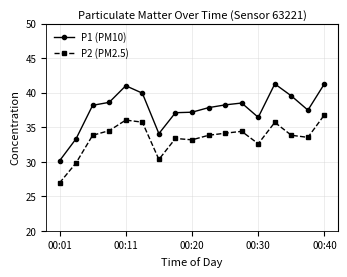

True or false: P2 (PM2.5) and P1 (PM10) cross at least once.

False